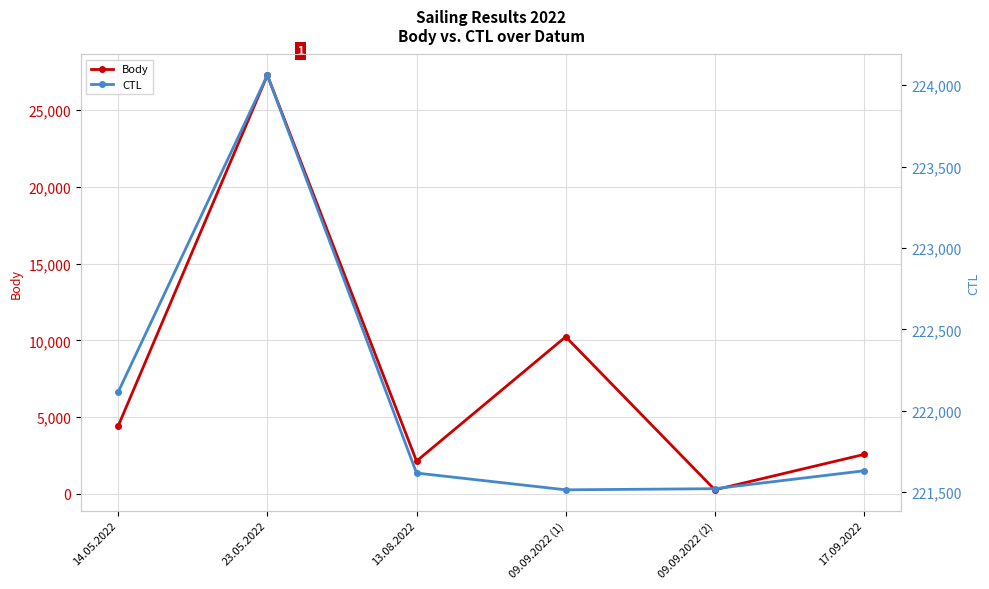

Reading right to left, transcribe all the data shown in this chart.

Body: 17.09.2022=2571	09.09.2022 (2)=264	09.09.2022 (1)=10239	13.08.2022=2136	23.05.2022=27285	14.05.2022=4427
CTL: 17.09.2022=221631	09.09.2022 (2)=221521	09.09.2022 (1)=221514	13.08.2022=221617	23.05.2022=224061	14.05.2022=222115